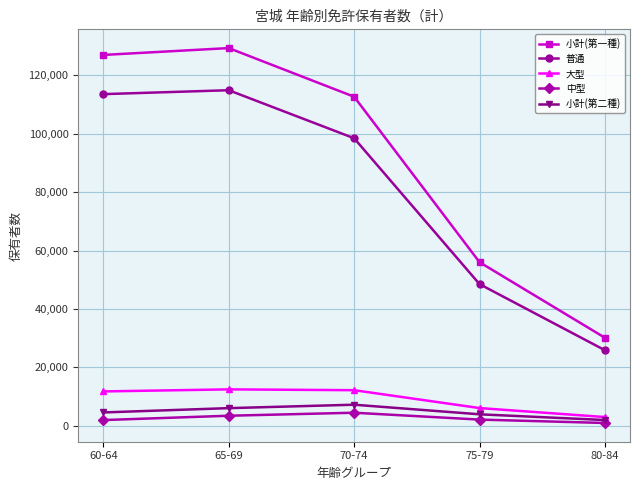

What is the lowest value of the 大型 series?

3032